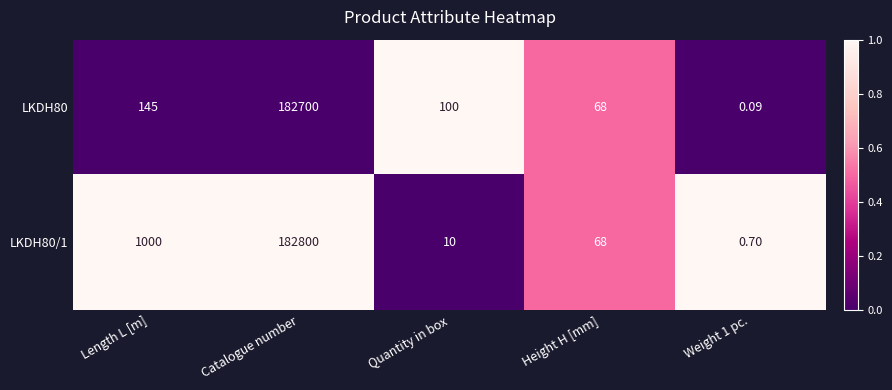

At which label does LKDH80/1 reach its peak?

Catalogue number